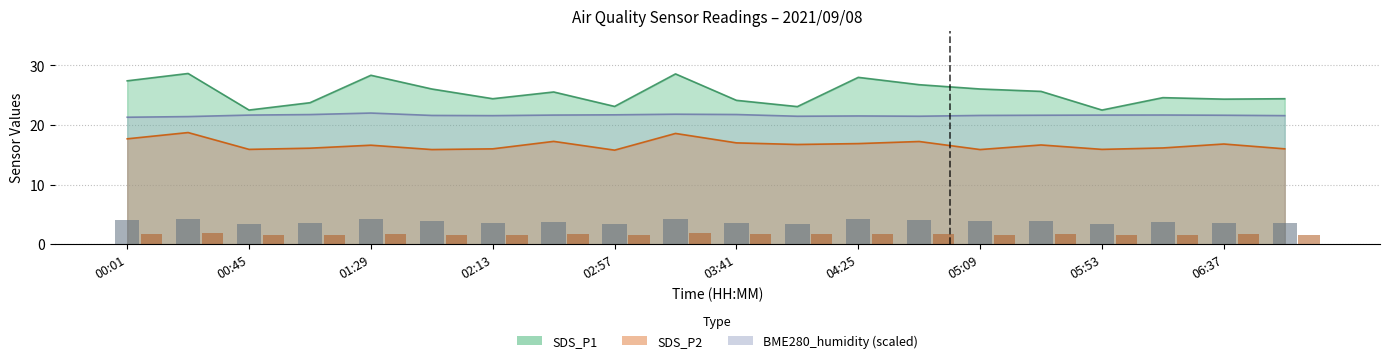

Are the bars horizontal?

No